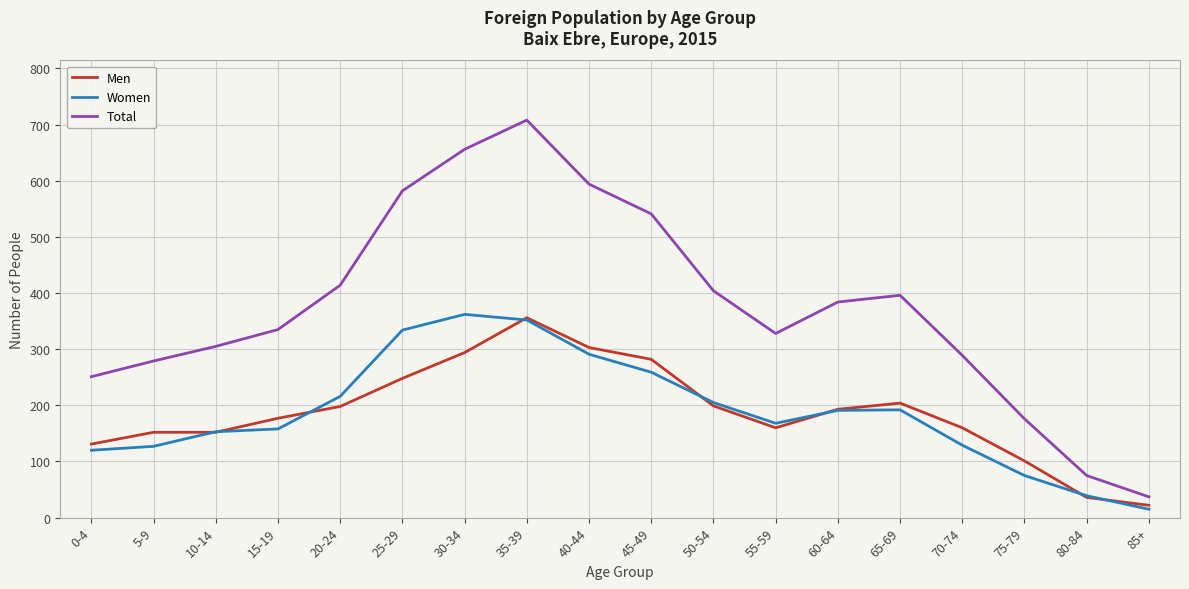

What is the lowest value of the Total series?

37